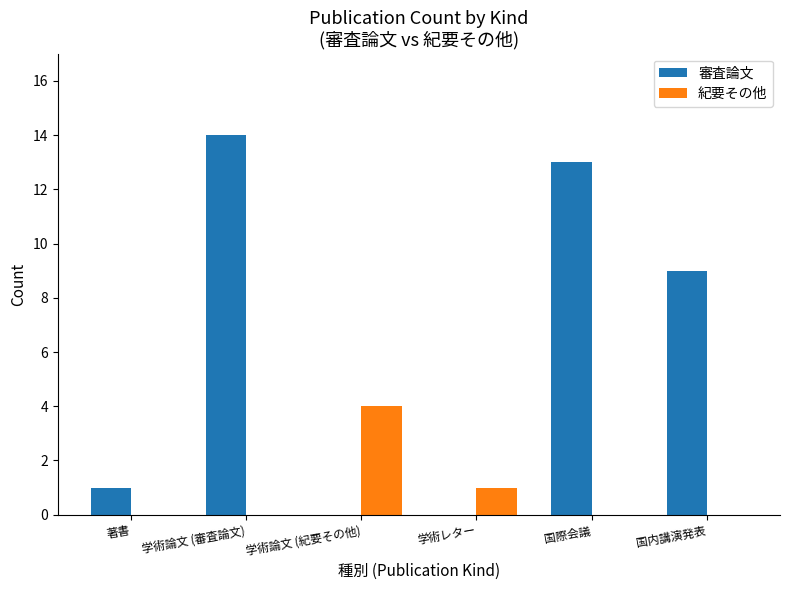

What is the spread (max minus min) of values at 国内講演発表?

9